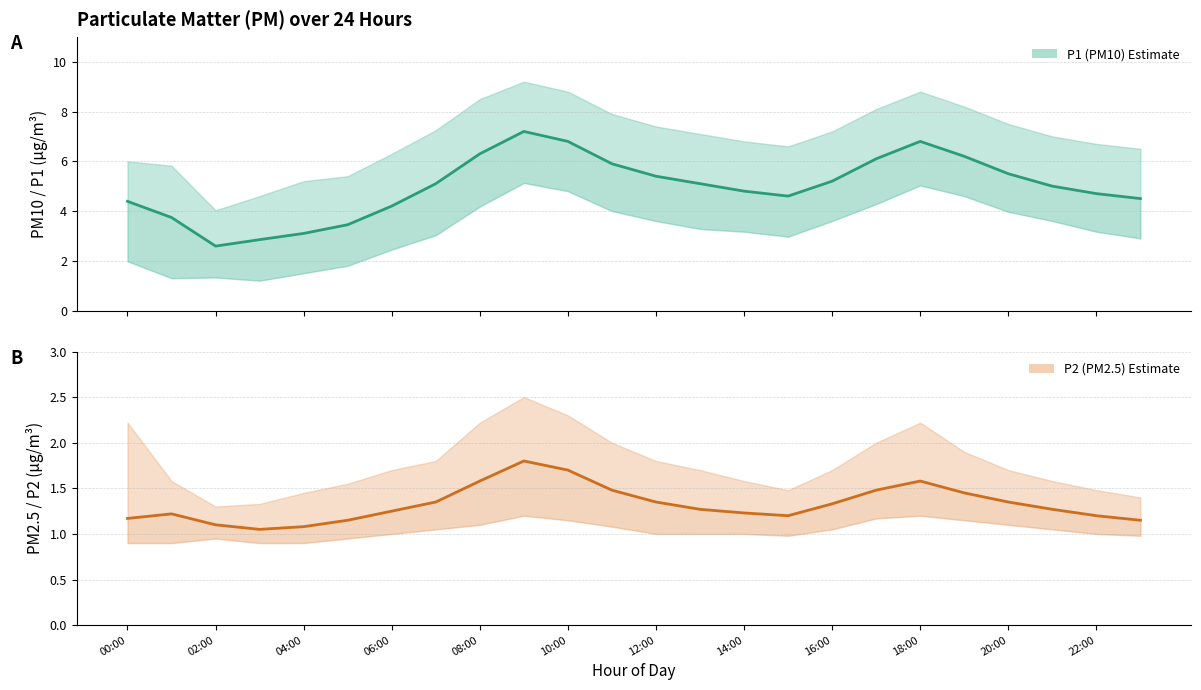

How many lines are shown in the chart?

2